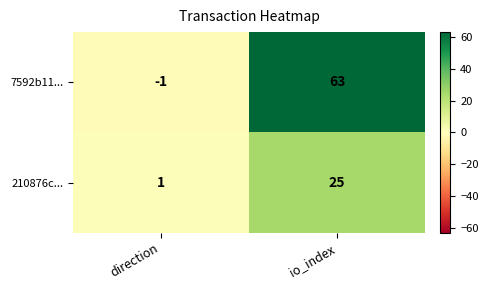

The value of 210876c... at direction is 1. True or false?

True